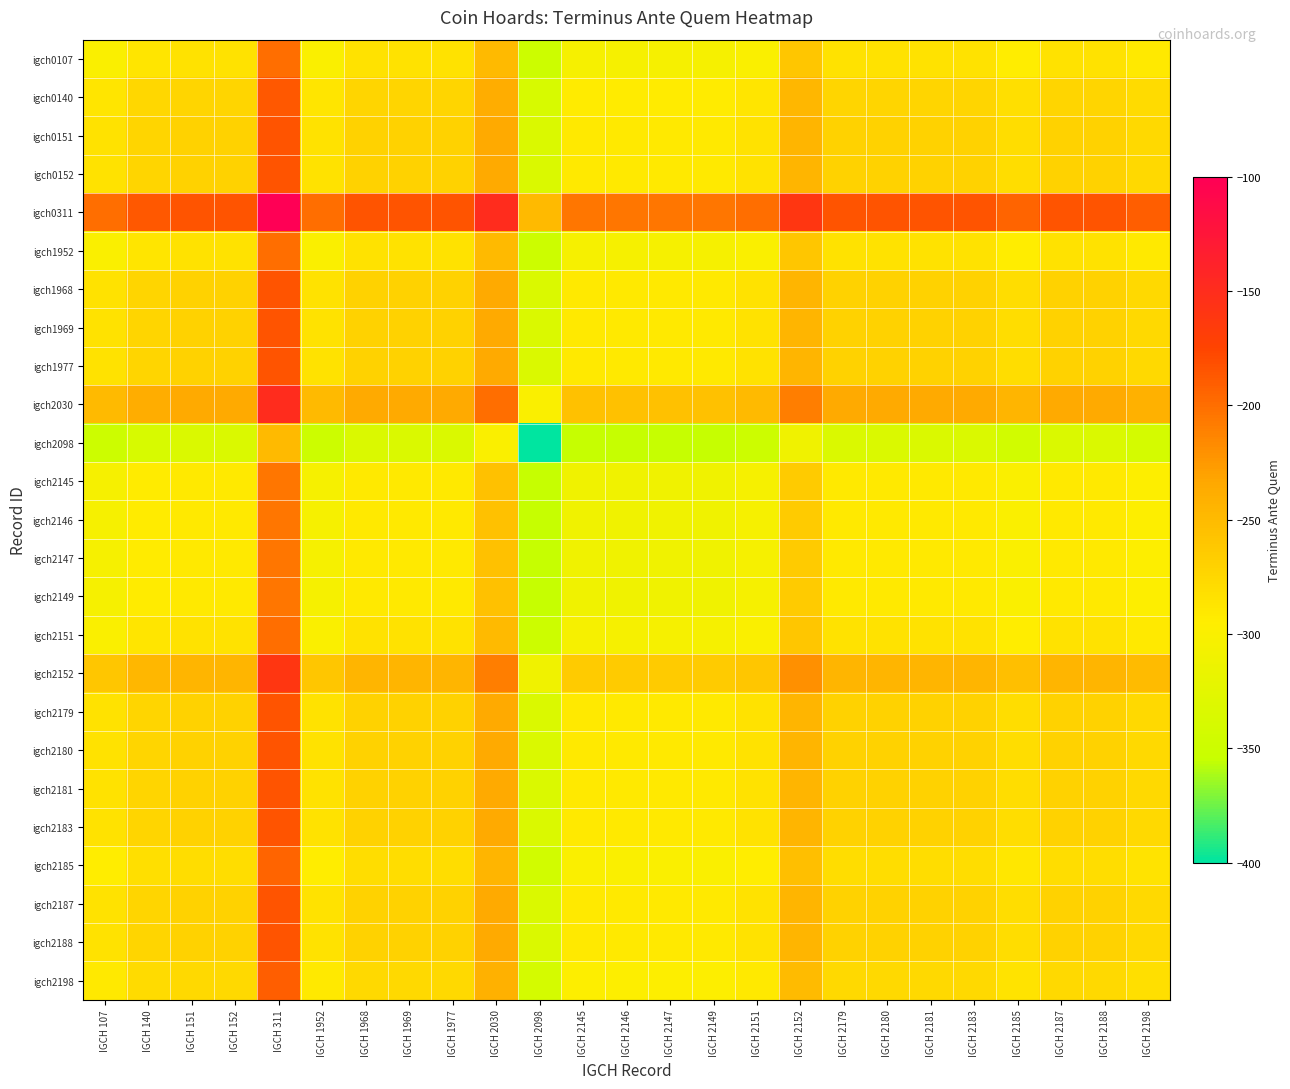

Which series has the largest total across all categories?

igch0311